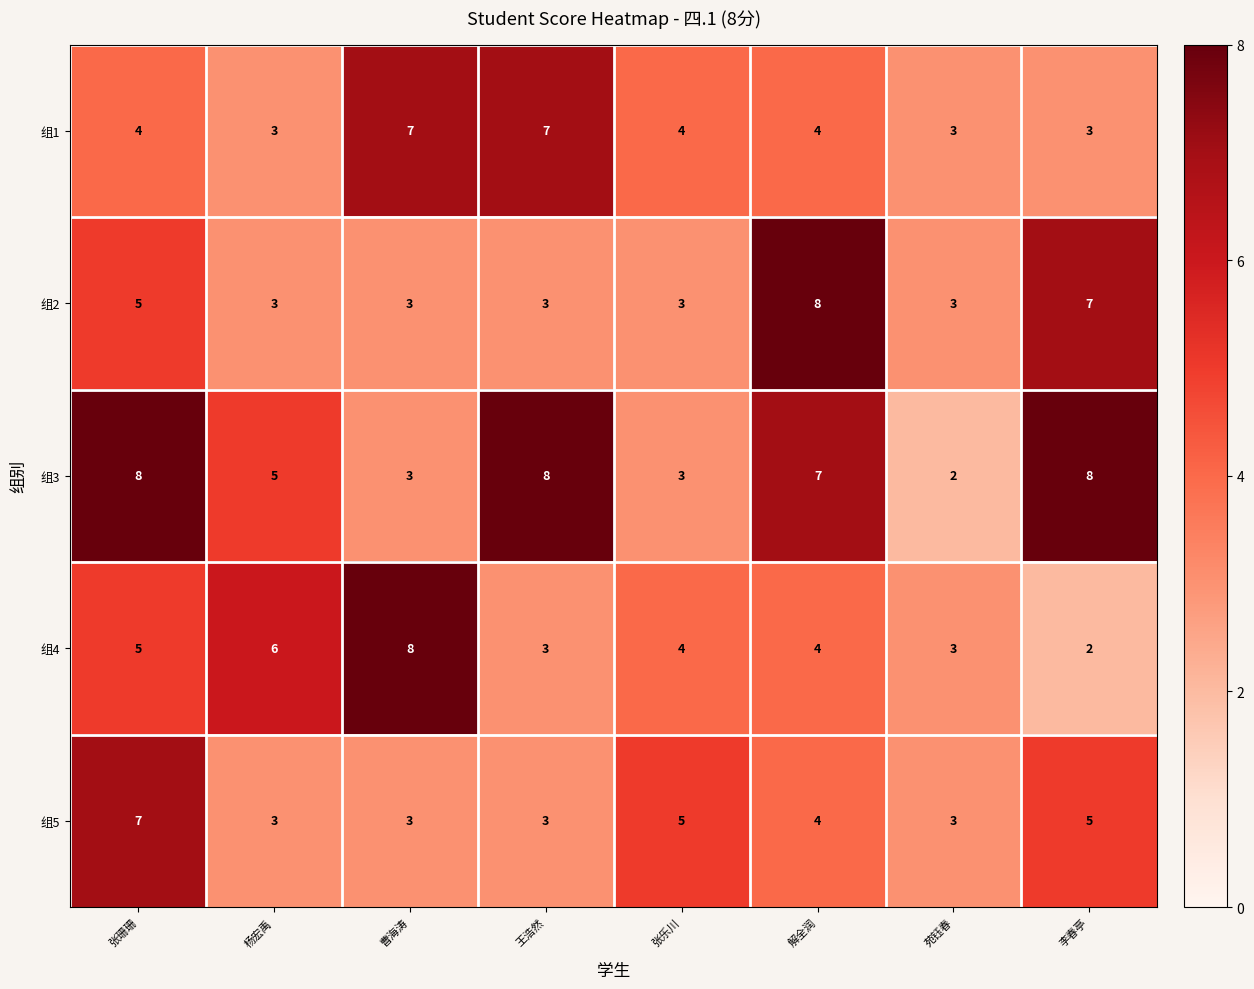

Which category has the highest value in the 组2 series?

解全润